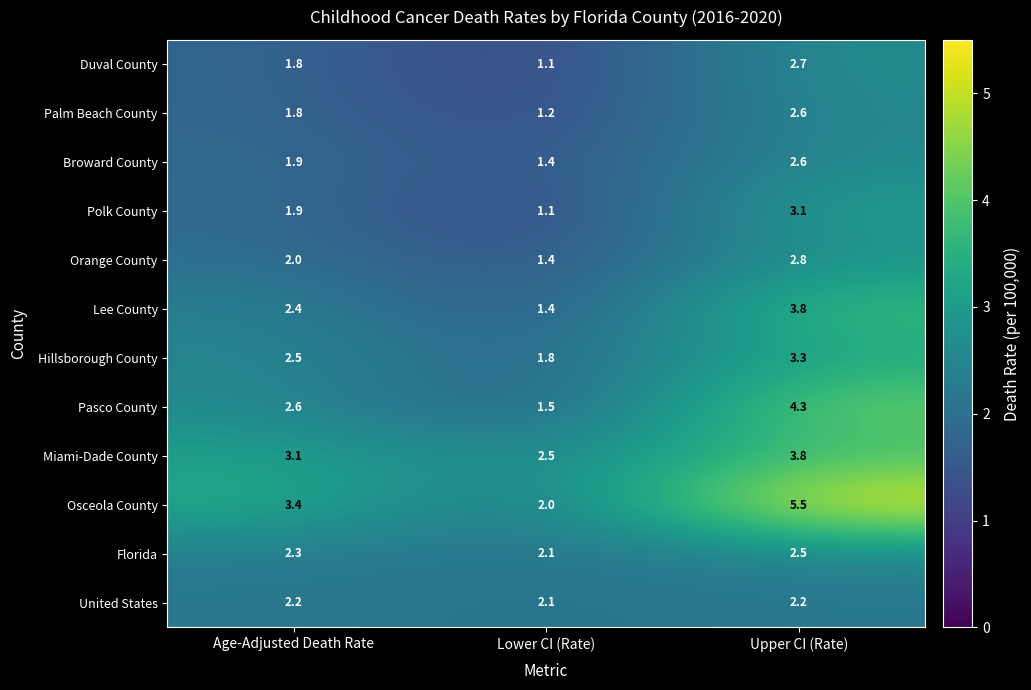

Between Age-Adjusted Death Rate and Upper CI (Rate), which series saw the biggest shift?

Osceola County